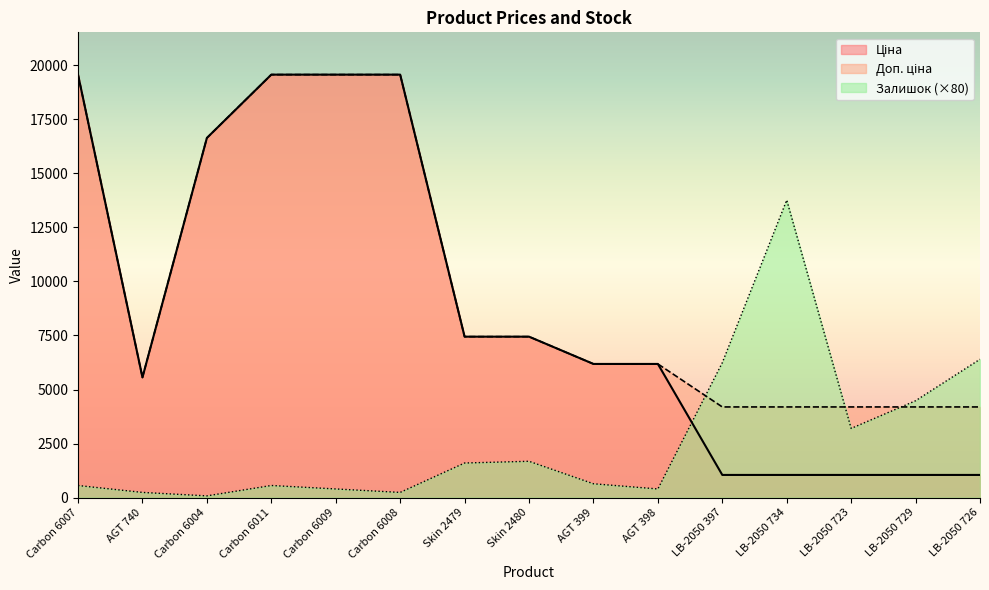

List the series in order of their peak value, lowest first.

Залишок, Ціна, Доп. ціна